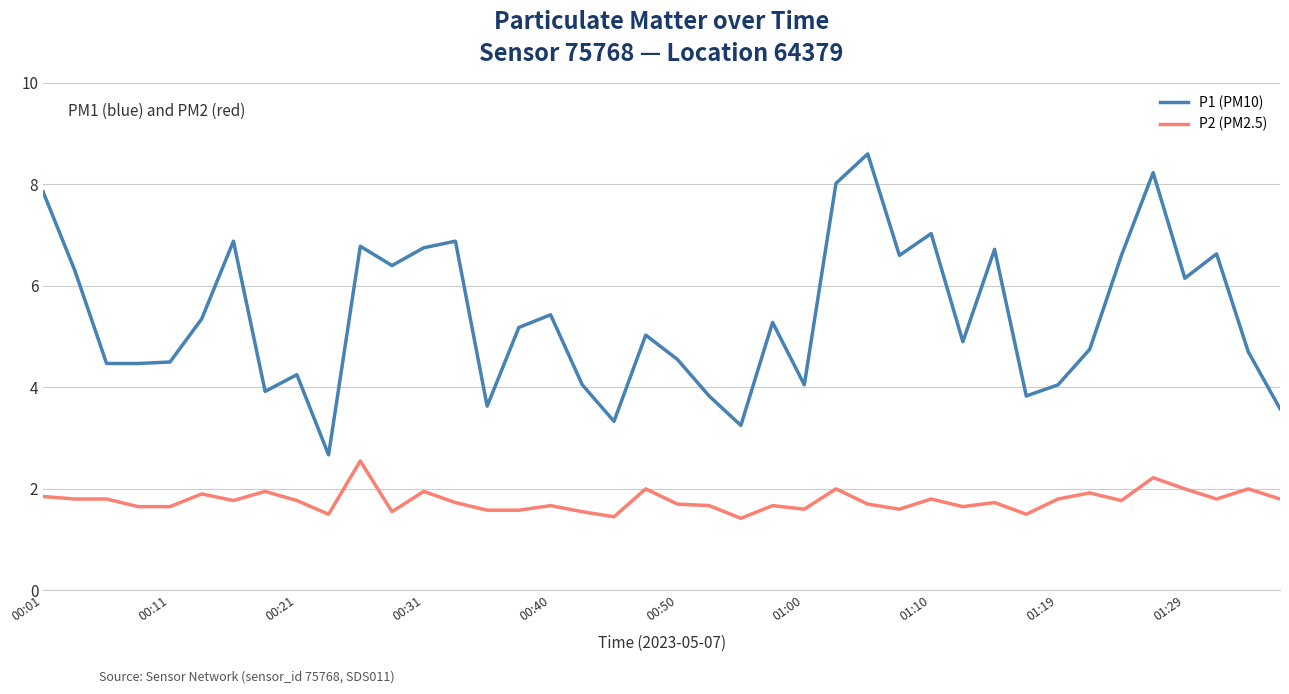

Which series has the largest range (max minus min)?

P1 (PM10)